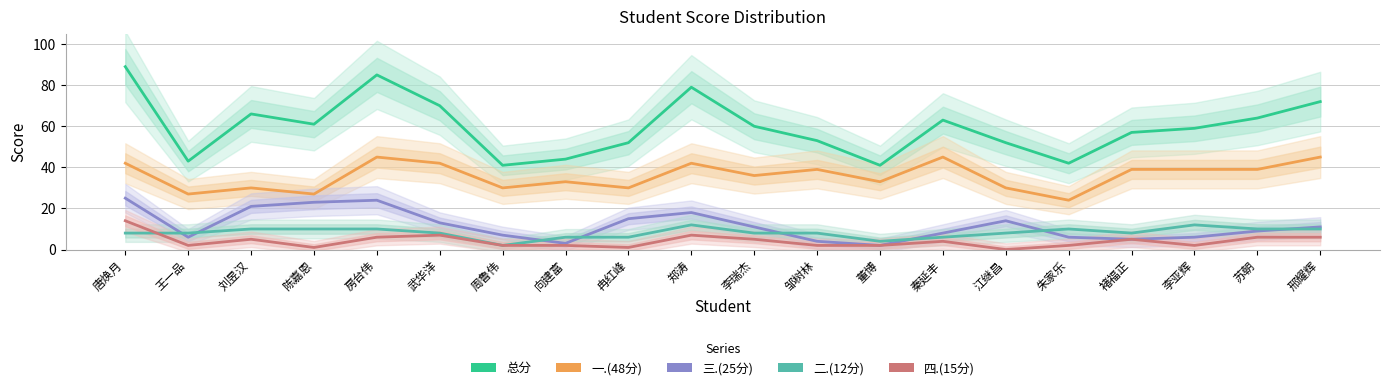

At which label does 一.(48分) reach its minimum?

朱家乐